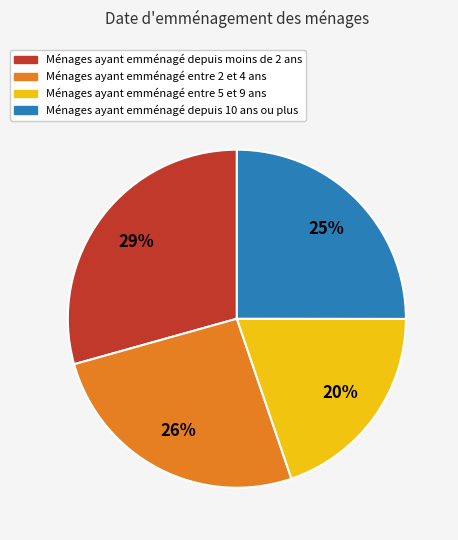

Is there a majority slice in this chart?

No